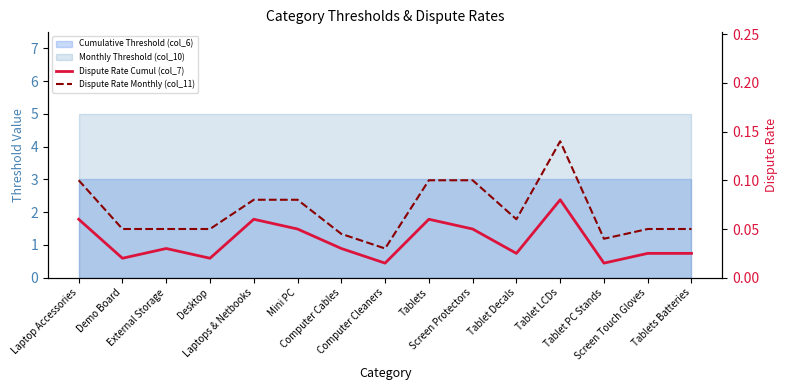

Which category has the highest value across all series?

Tablet LCDs